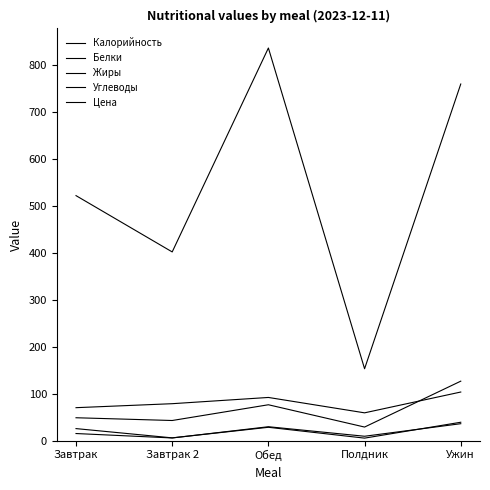

How many values in the Белки series exceed 14?

3